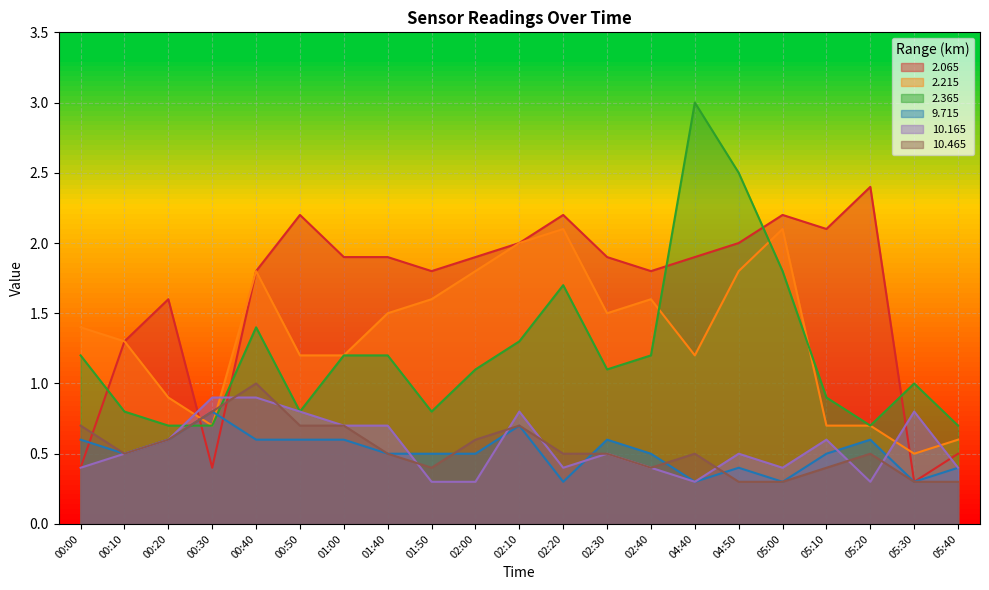

Reading right to left, list all the values displayed in this chart.

2.065: 0.5	0.3	2.4	2.1	2.2	2.0	1.9	1.8	1.9	2.2	2.0	1.9	1.8	1.9	1.9	2.2	1.8	0.4	1.6	1.3	0.4
2.215: 0.6	0.5	0.7	0.7	2.1	1.8	1.2	1.6	1.5	2.1	2.0	1.8	1.6	1.5	1.2	1.2	1.8	0.7	0.9	1.3	1.4
2.365: 0.7	1.0	0.7	0.9	1.8	2.5	3.0	1.2	1.1	1.7	1.3	1.1	0.8	1.2	1.2	0.8	1.4	0.7	0.7	0.8	1.2
9.715: 0.4	0.3	0.6	0.5	0.3	0.4	0.3	0.5	0.6	0.3	0.7	0.5	0.5	0.5	0.6	0.6	0.6	0.8	0.6	0.5	0.6
10.165: 0.4	0.8	0.3	0.6	0.4	0.5	0.3	0.4	0.5	0.4	0.8	0.3	0.3	0.7	0.7	0.8	0.9	0.9	0.6	0.5	0.4
10.465: 0.3	0.3	0.5	0.4	0.3	0.3	0.5	0.4	0.5	0.5	0.7	0.6	0.4	0.5	0.7	0.7	1.0	0.8	0.6	0.5	0.7